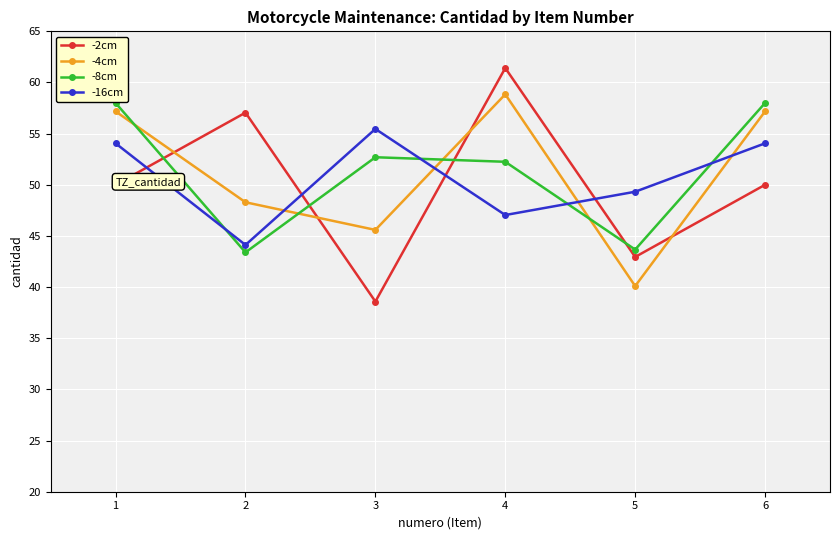

Is the value of -8cm at 3 greater than the value of -4cm at 6?

No